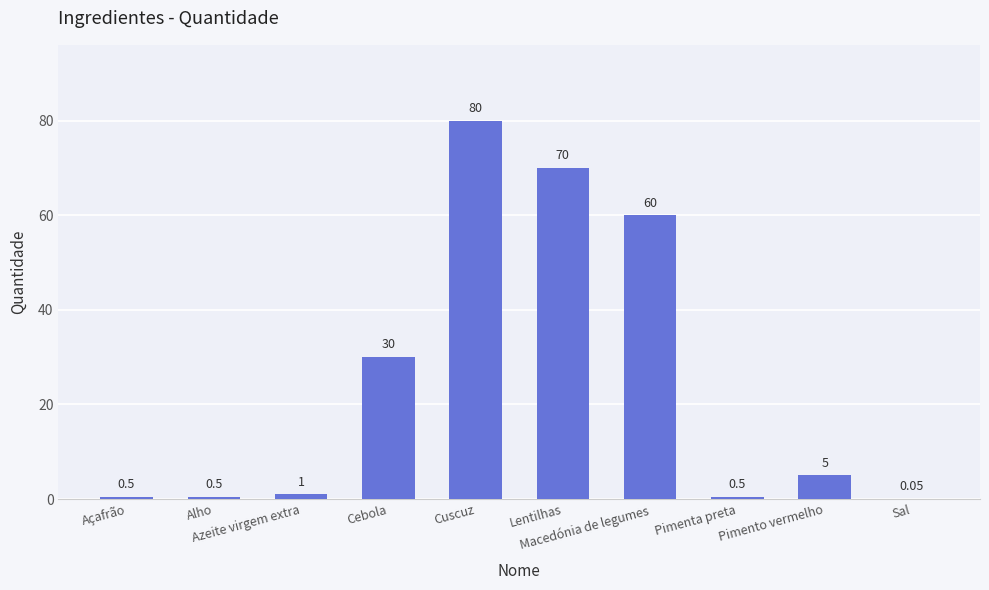

Are the bars horizontal?

No